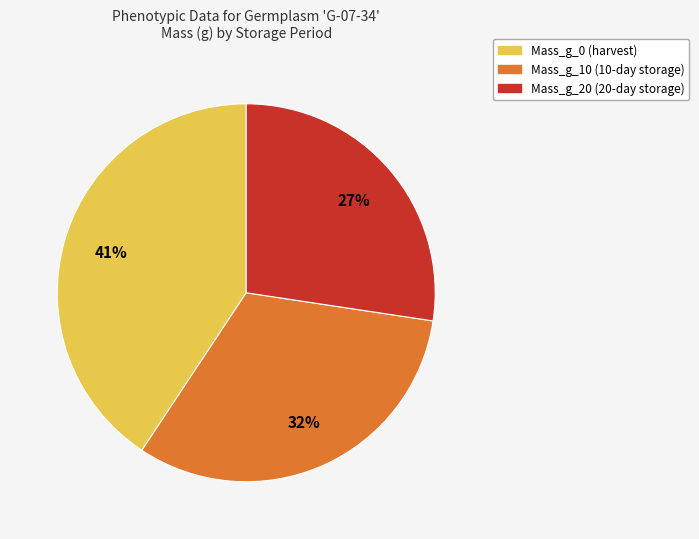

To the nearest percent, what is the average slice percentage?

33%